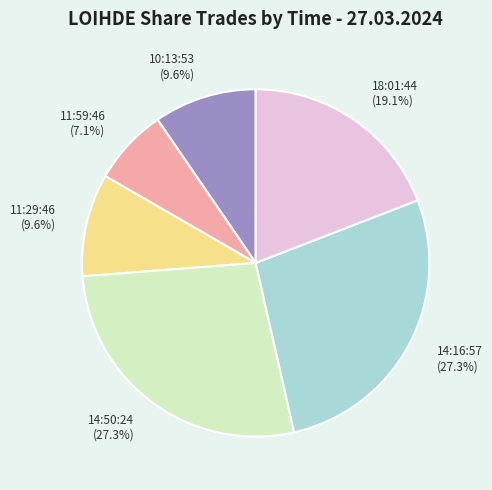

How many segments does this pie chart have?

6